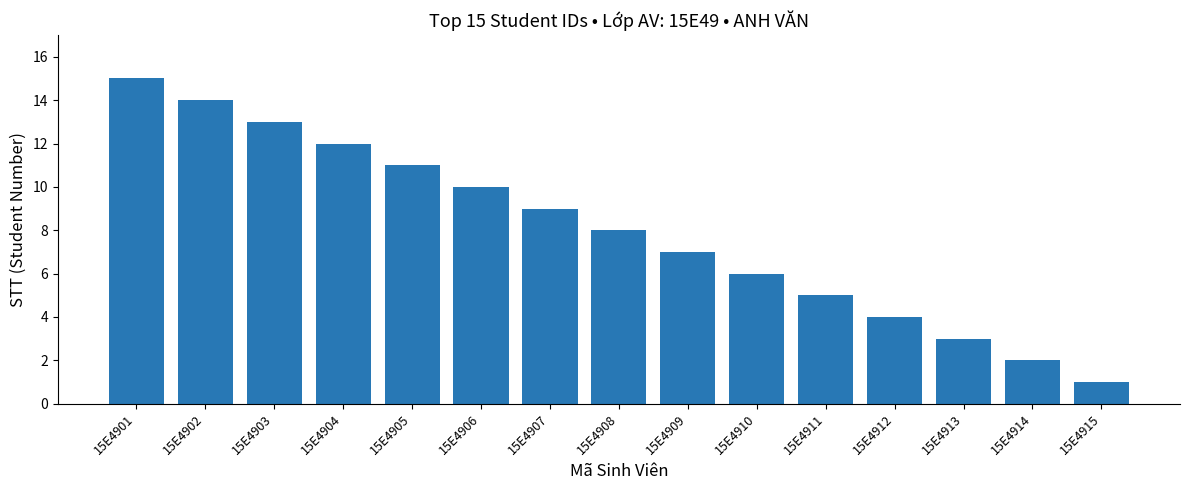

Rank the categories by value from highest to lowest.

15E4901, 15E4902, 15E4903, 15E4904, 15E4905, 15E4906, 15E4907, 15E4908, 15E4909, 15E4910, 15E4911, 15E4912, 15E4913, 15E4914, 15E4915